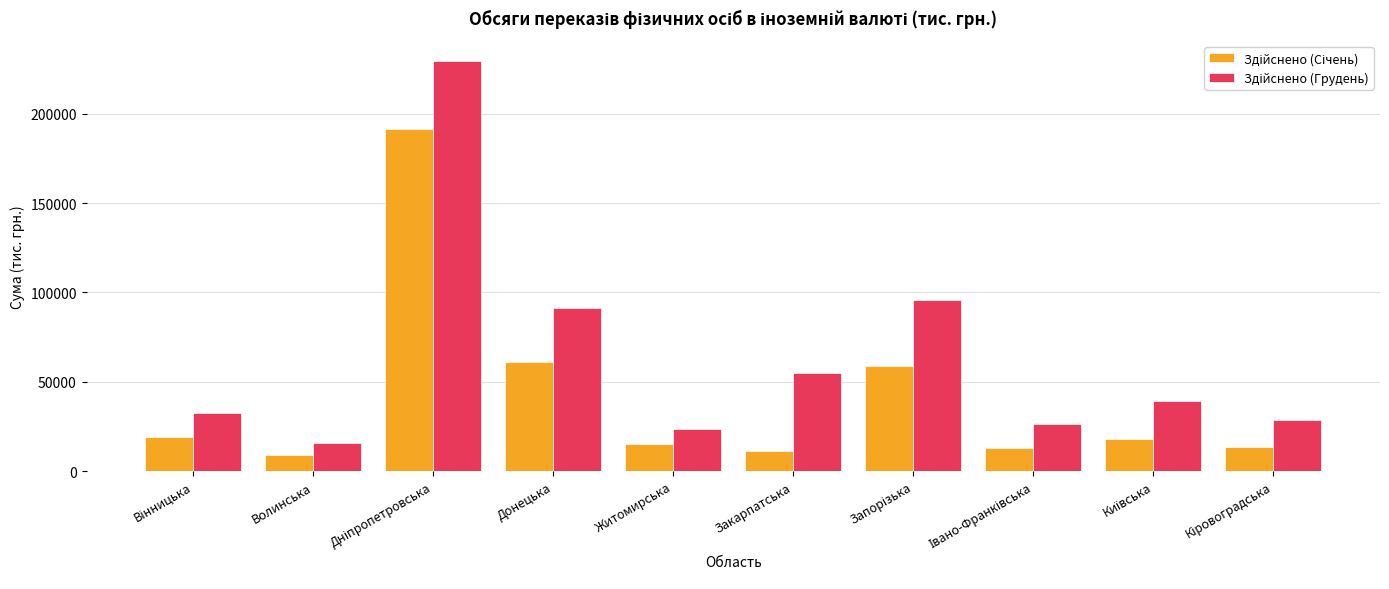

At how many categories does at least one series exceed 81663?

3